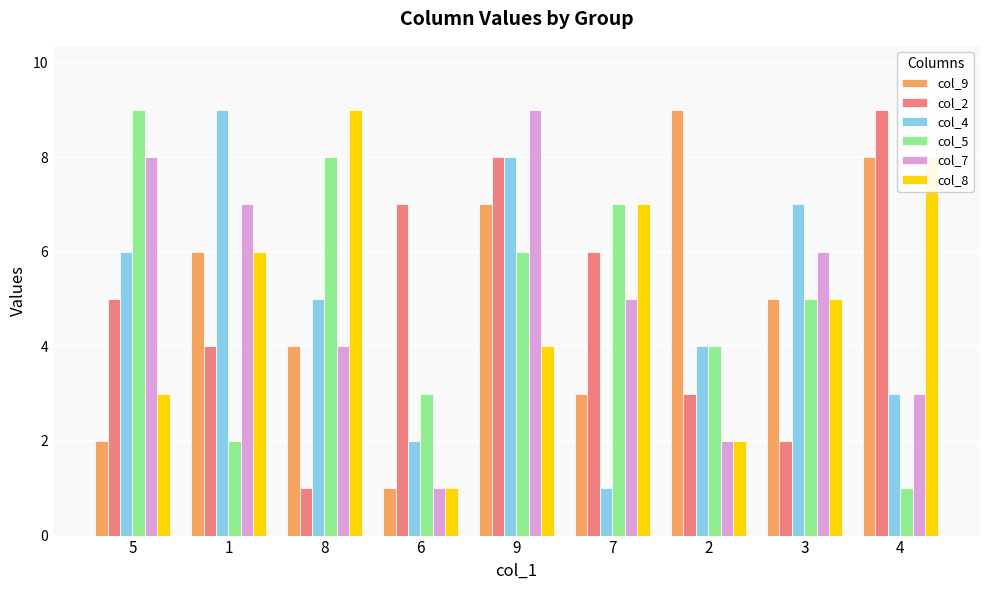

At which category is the sum across all series the highest?

9